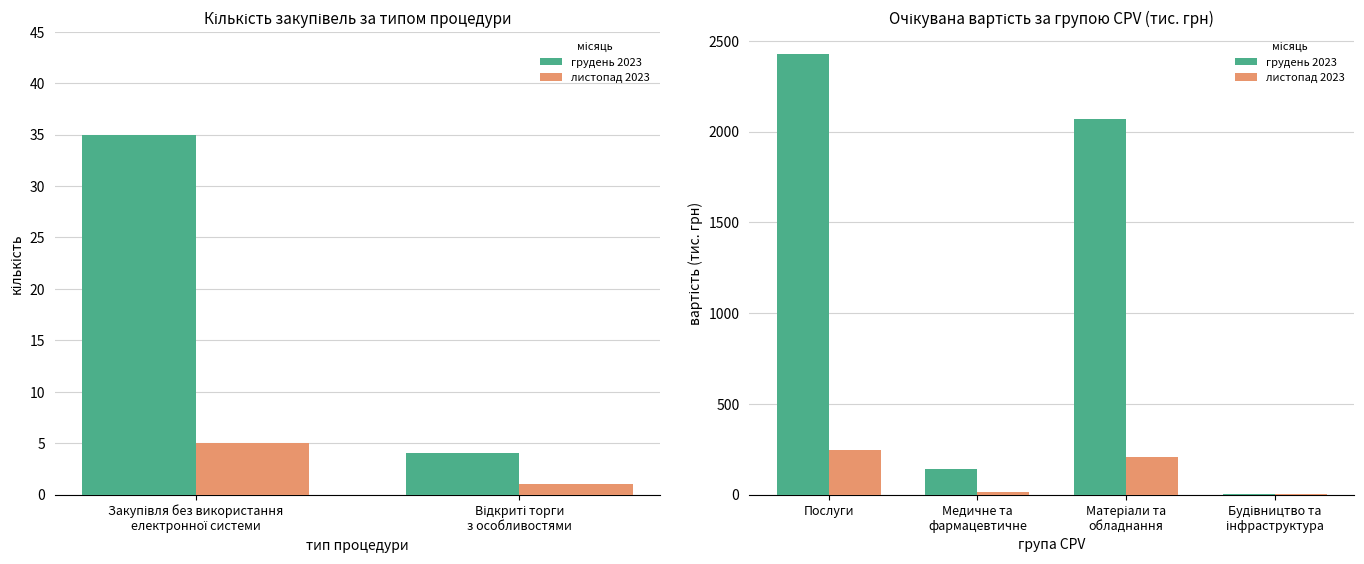

The грудень 2023 series shows 1116.1 at Послуги. True or false?

False